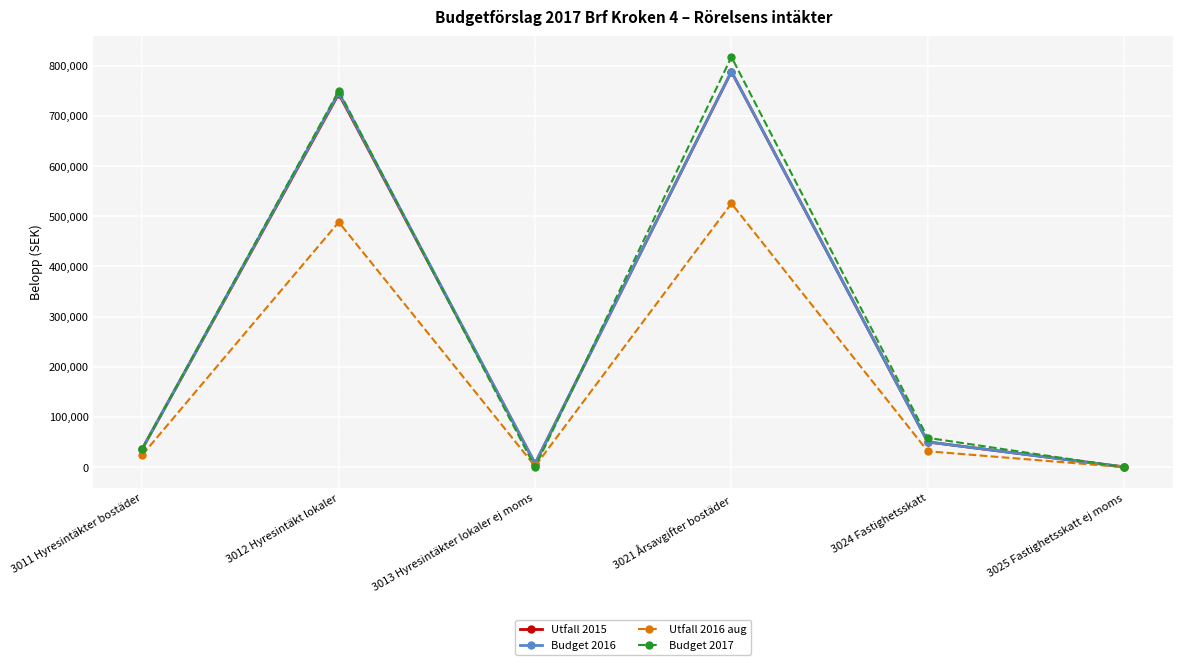

How many series are shown in this chart?

4